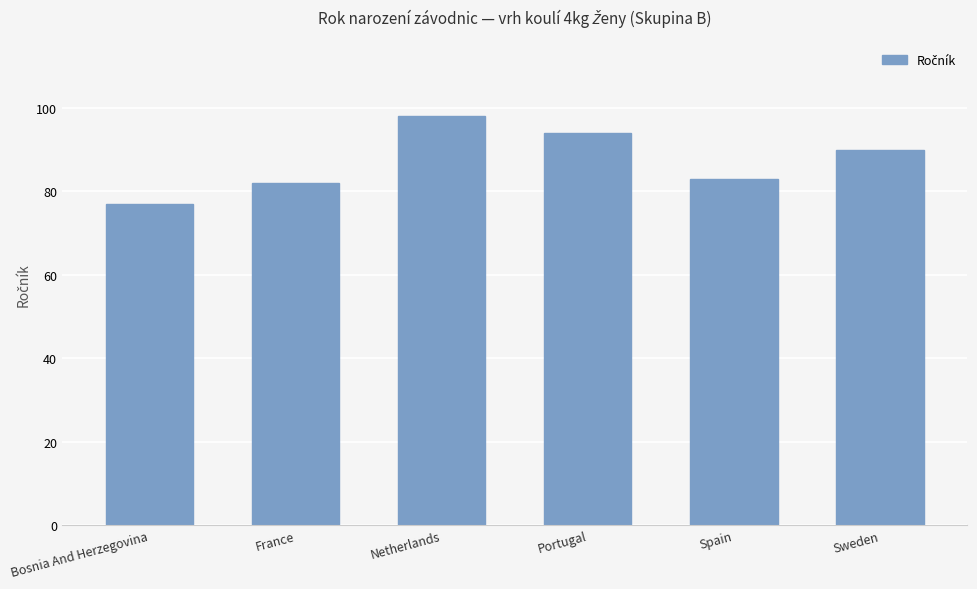

What is the change in value from Netherlands to Portugal?

-4